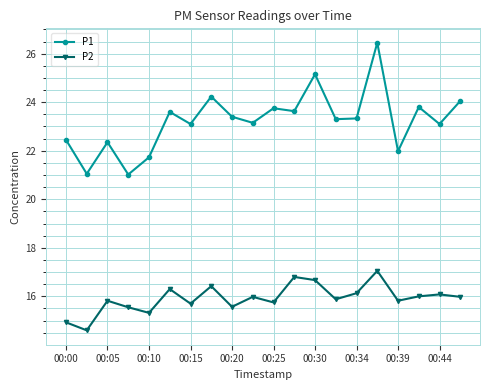

True or false: P2 and P1 cross at least once.

False